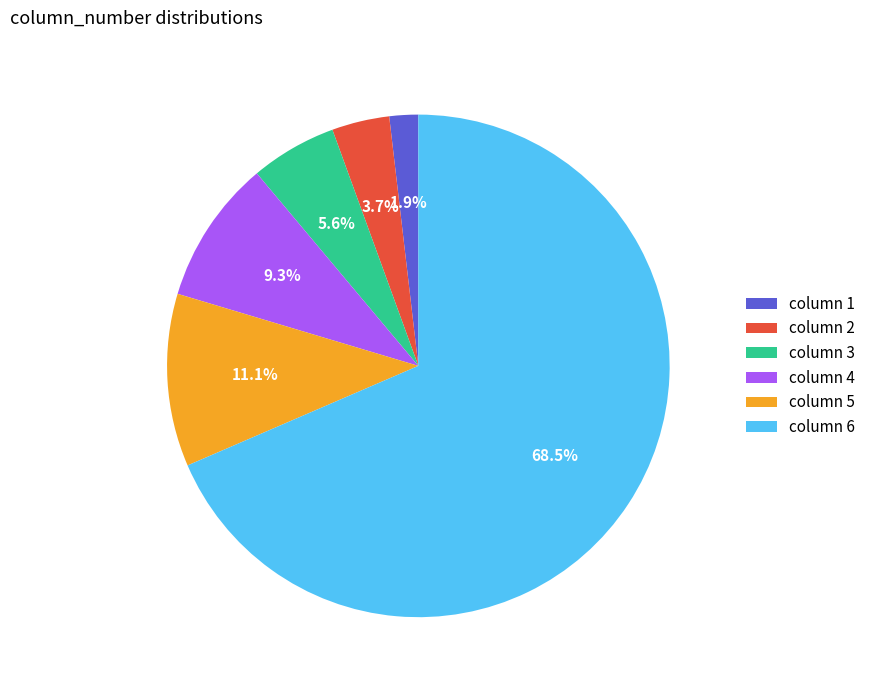

Which has a higher value, column 1 or column 5?

column 5